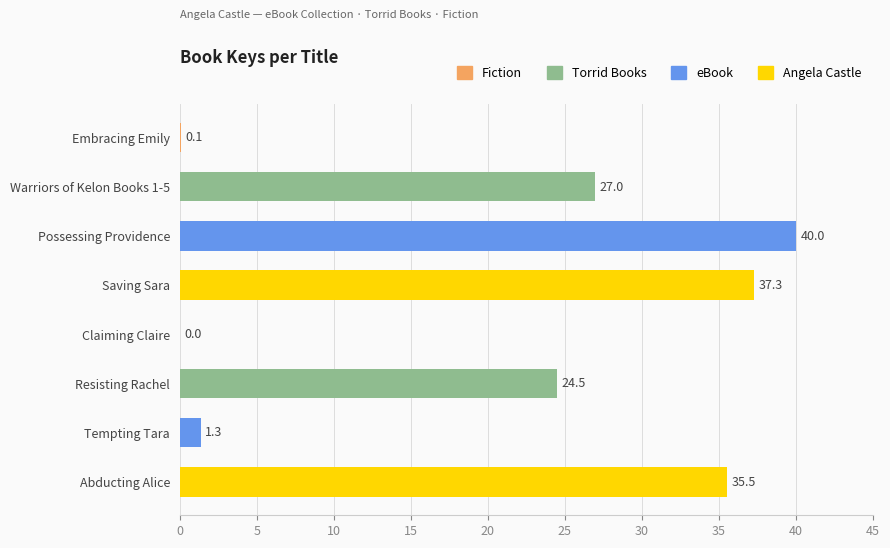

Reading top to bottom, transcribe all the data shown in this chart.

Embracing Emily=0.1	Warriors of Kelon Books 1-5=27.0	Possessing Providence=40.0	Saving Sara=37.3	Claiming Claire=0.0	Resisting Rachel=24.5	Tempting Tara=1.3	Abducting Alice=35.5